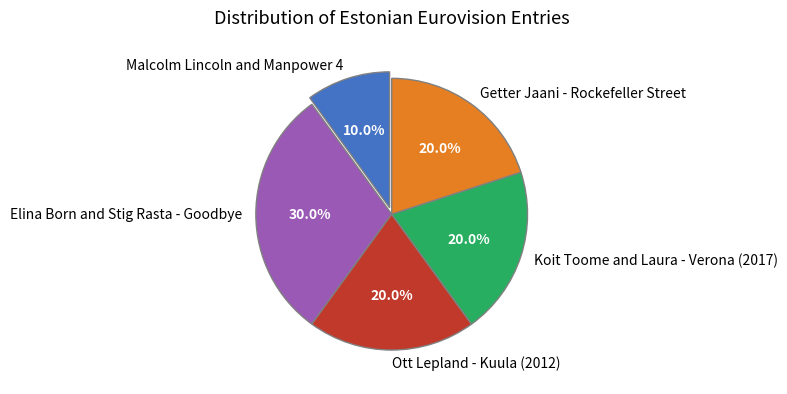

Is it true that Getter Jaani - Rockefeller Street is 7% of the pie?

False